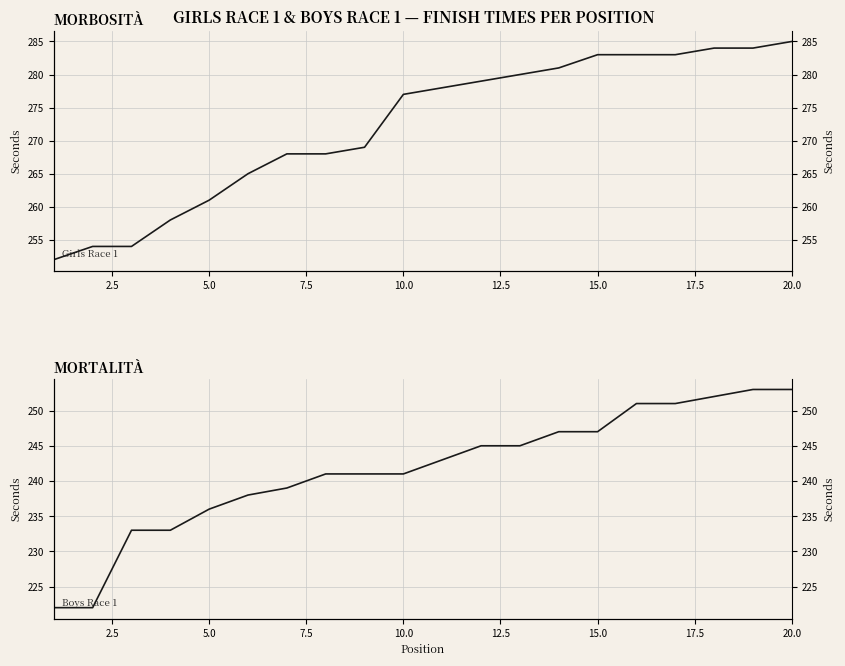

What is the maximum value for Boys Race 1?

253